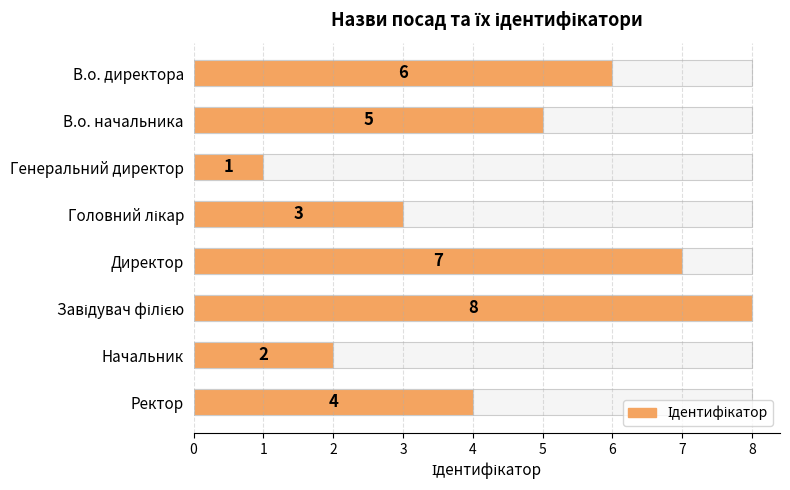

Are the bars horizontal?

Yes